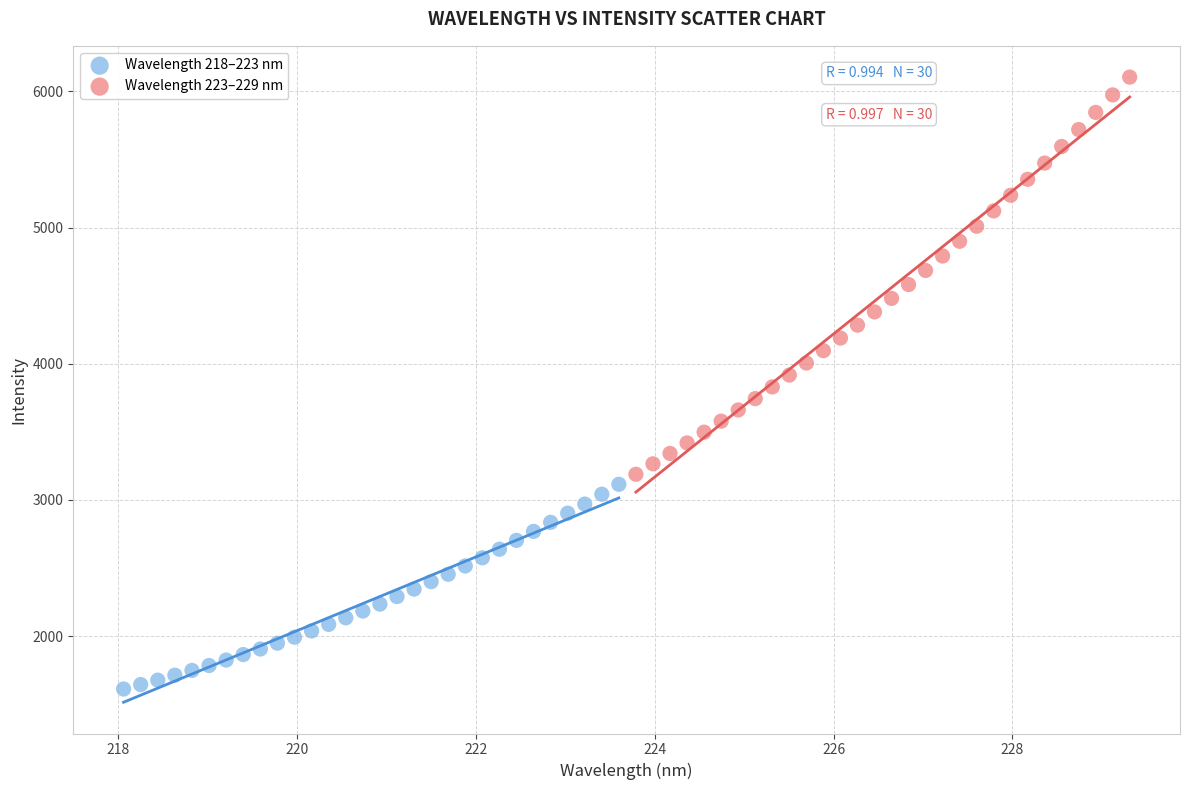

Which series contains the highest Y value?

Wavelength 223–229 nm